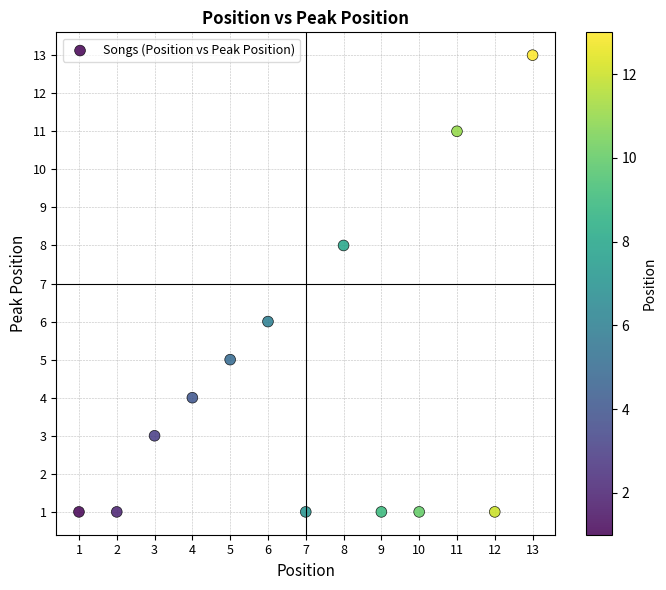

What is the range of X values (max minus min)?

12